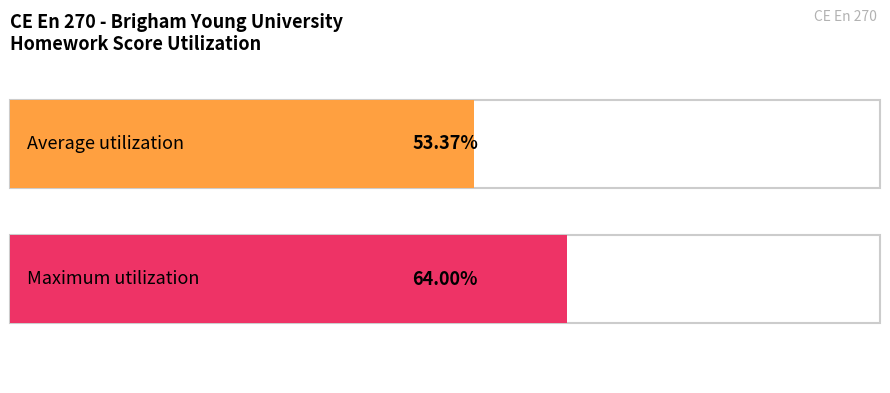

The value of HW1 at White is 10.0. True or false?

False